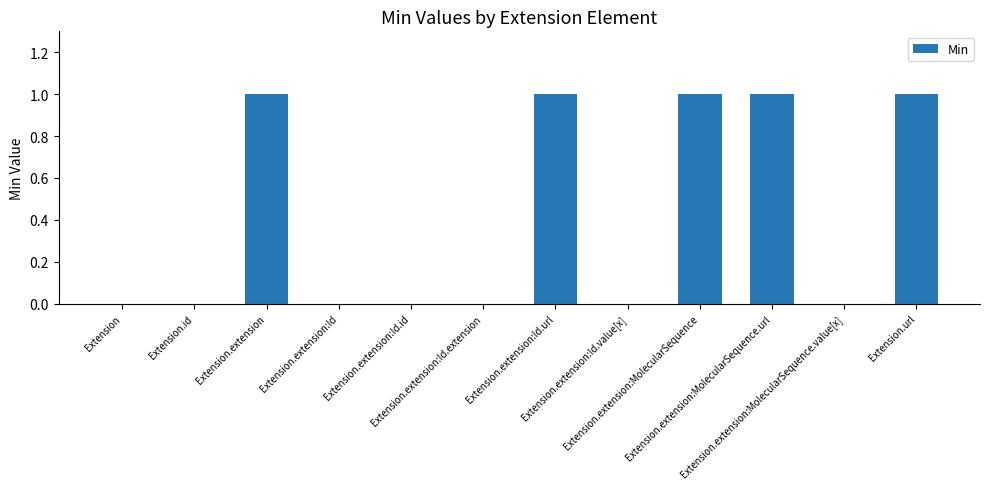

What is the sum of all values?

5